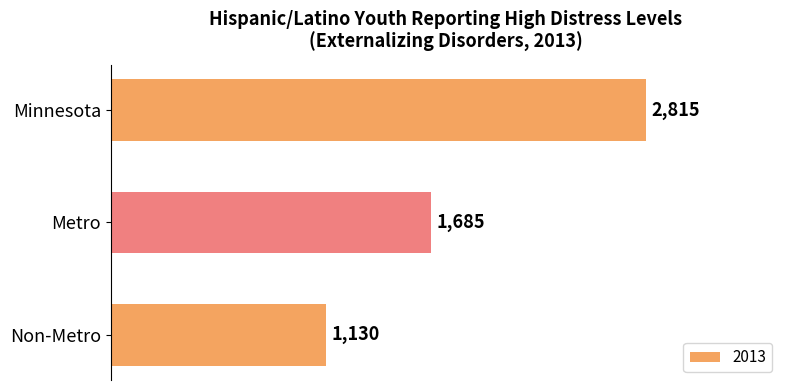

Rank the categories by value from lowest to highest.

Non-Metro, Metro, Minnesota